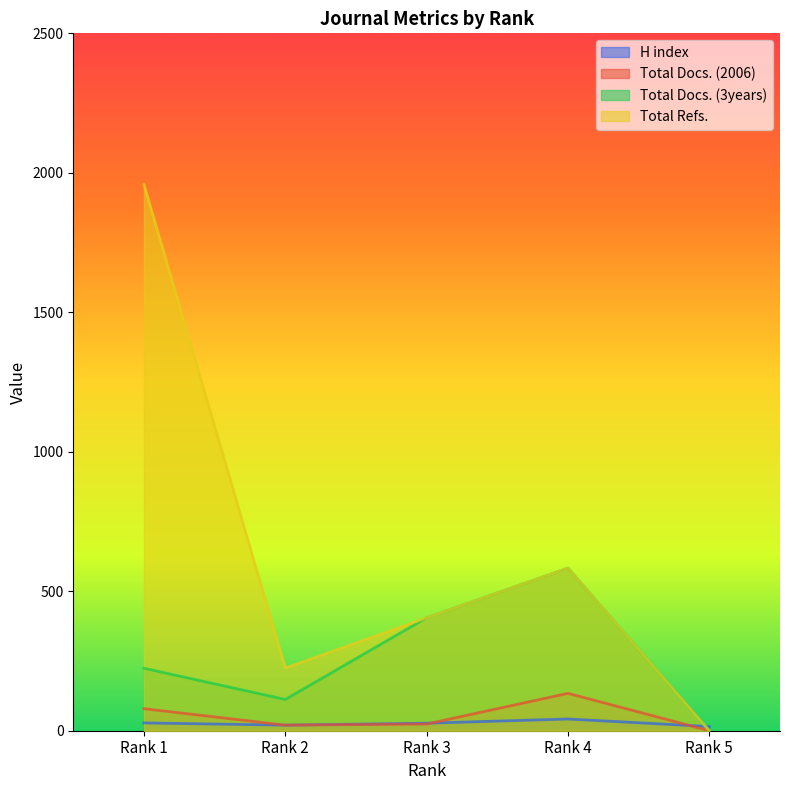

Which series has the largest range (max minus min)?

Total Refs.